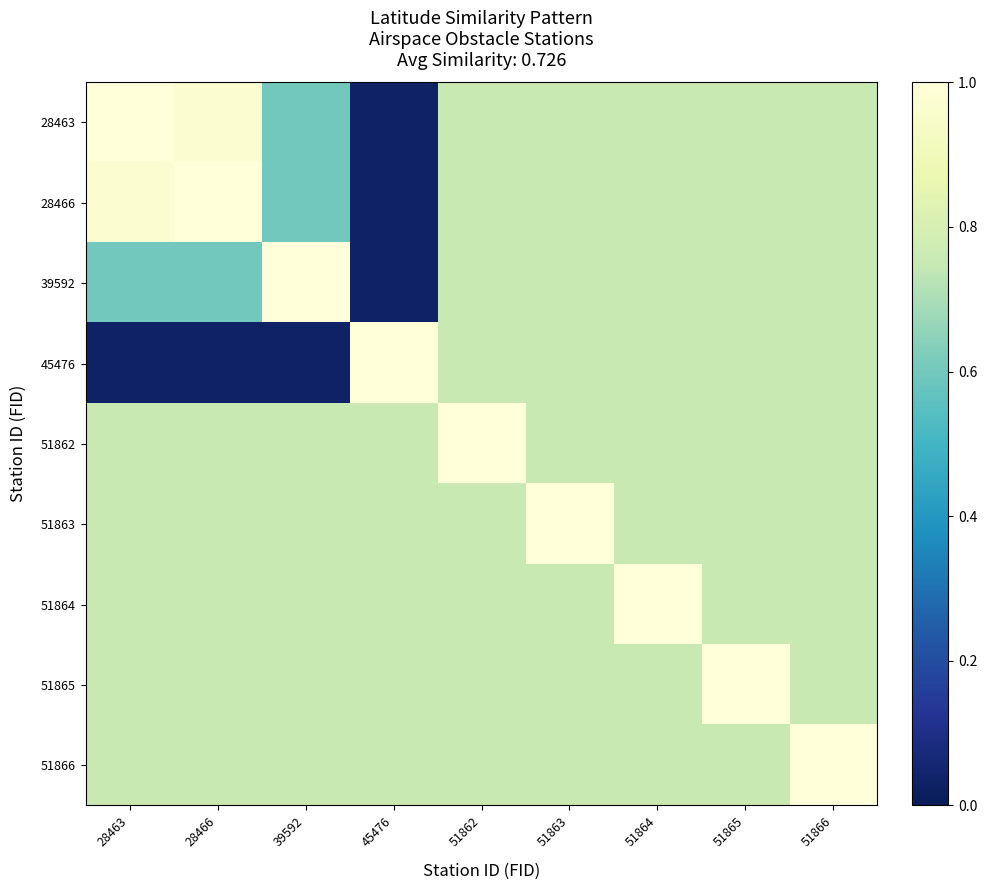

Which category has the lowest value across all series?

45476